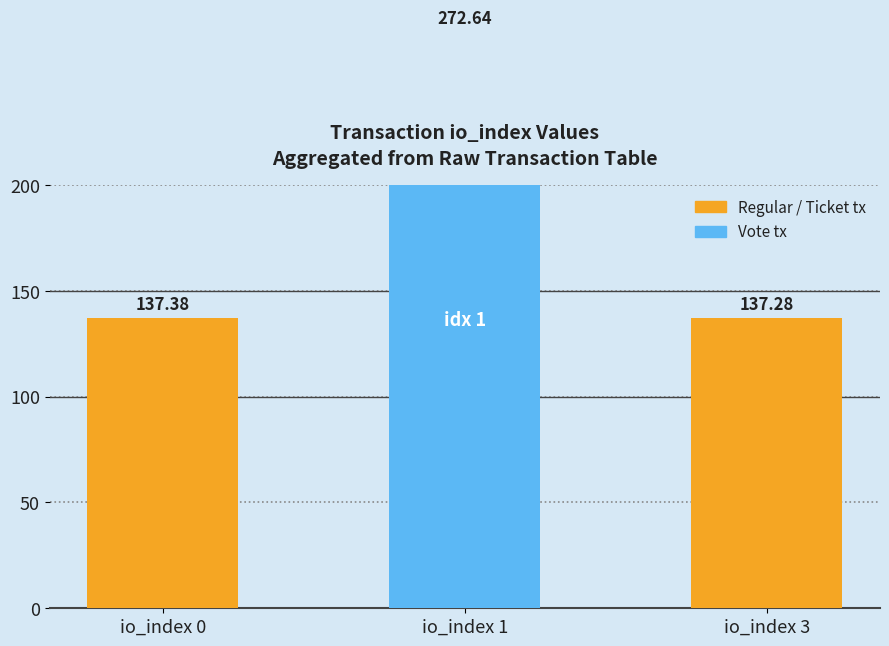

At which category does the chart reach its minimum across all series?

io_index 3